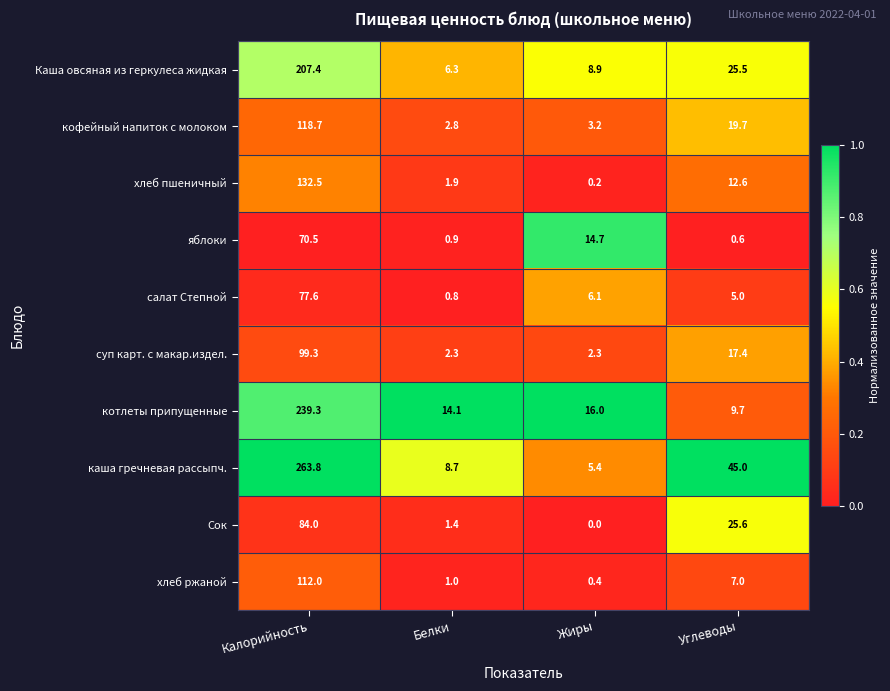

What is the total value across all series at Калорийность?

1405.1